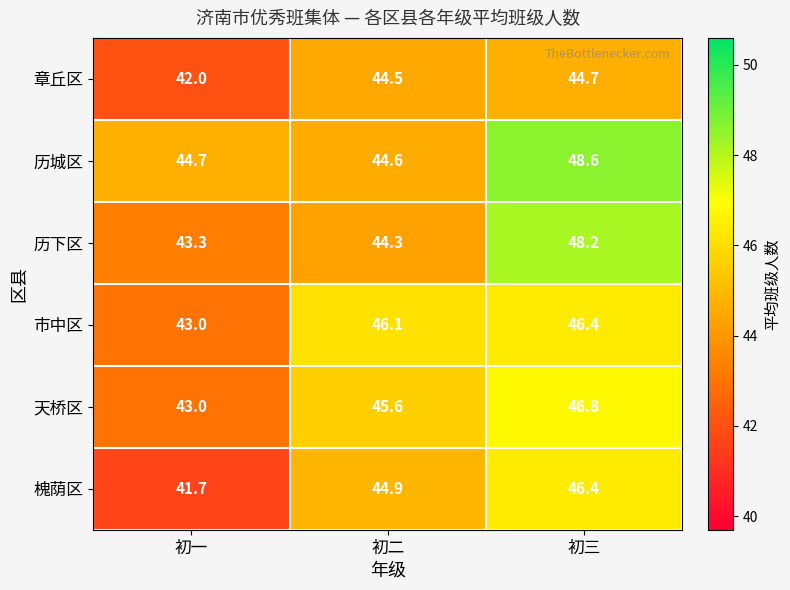

How many data points does each series have?

3